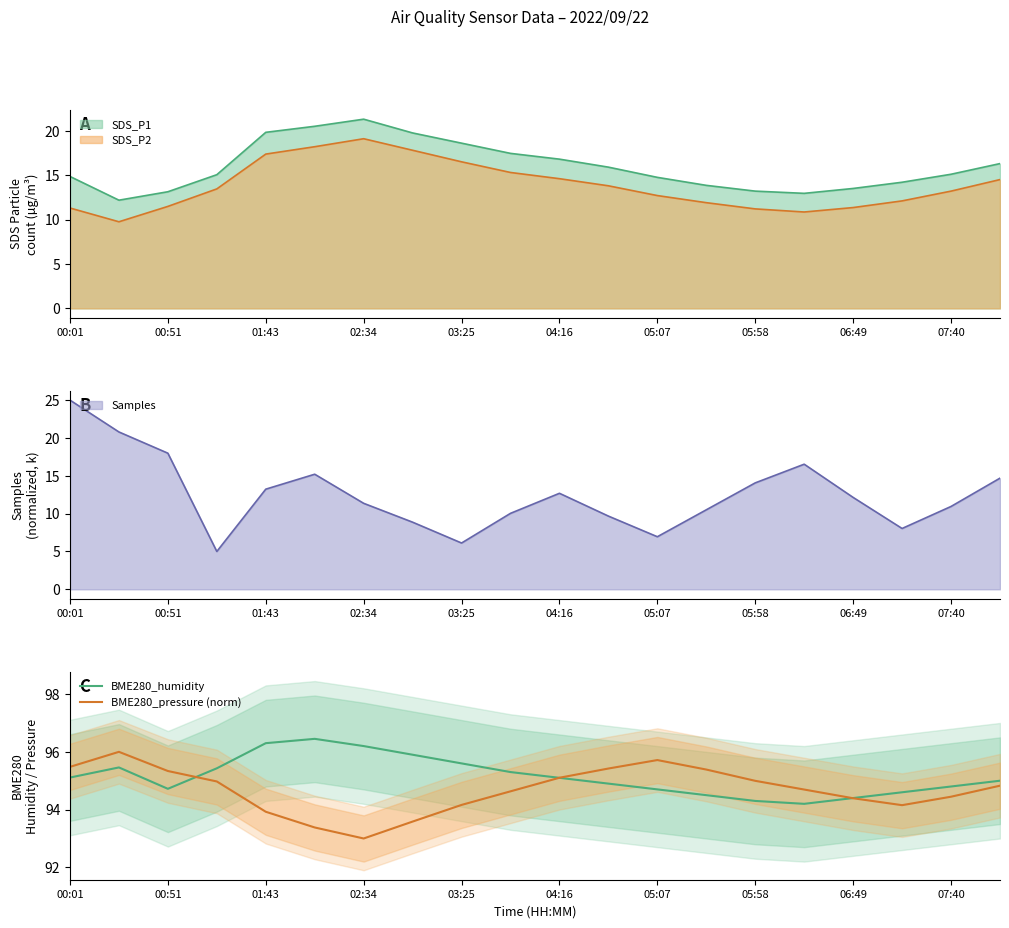

What is the sum of all BME280_humidity values?

1903.0